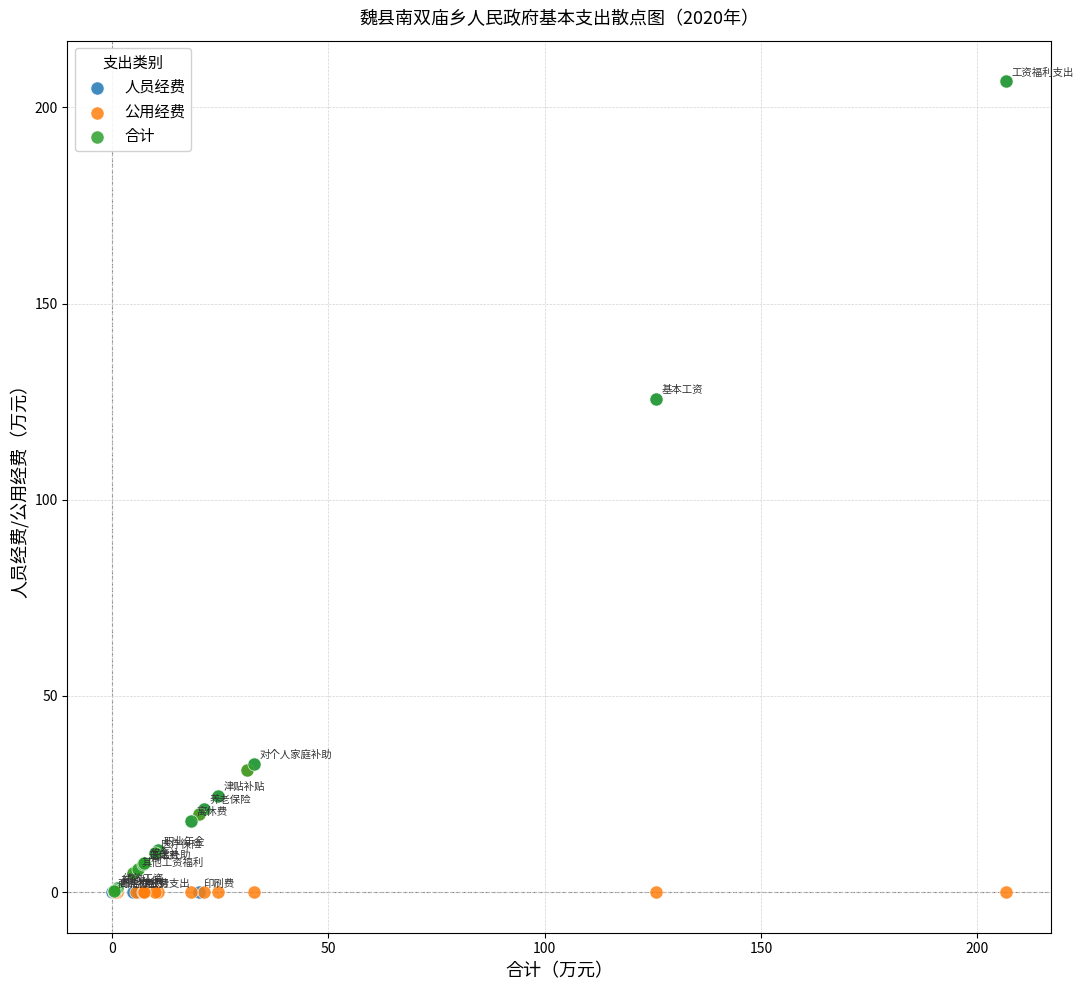

What are all the series names shown in the legend?

人员经费, 公用经费, 合计